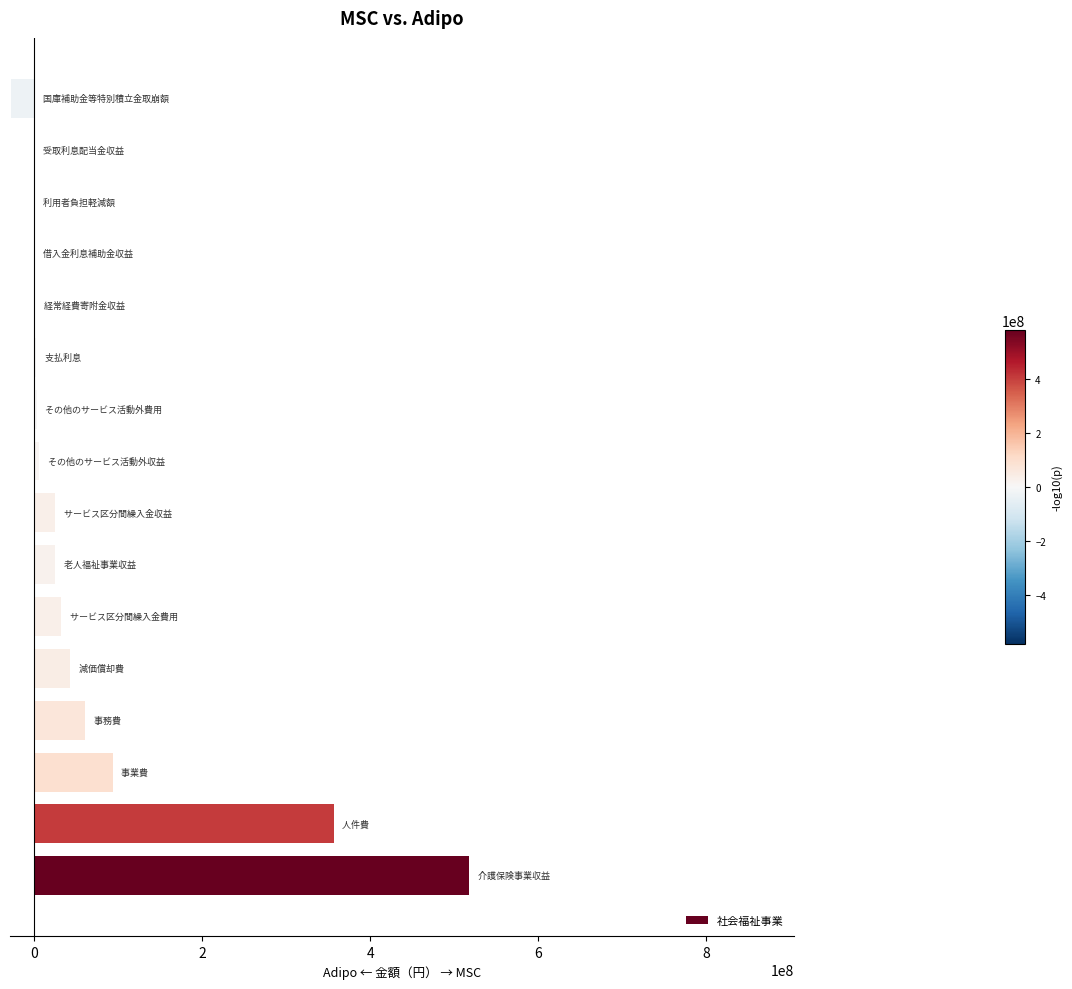

What is the sum of all values?

1133209795